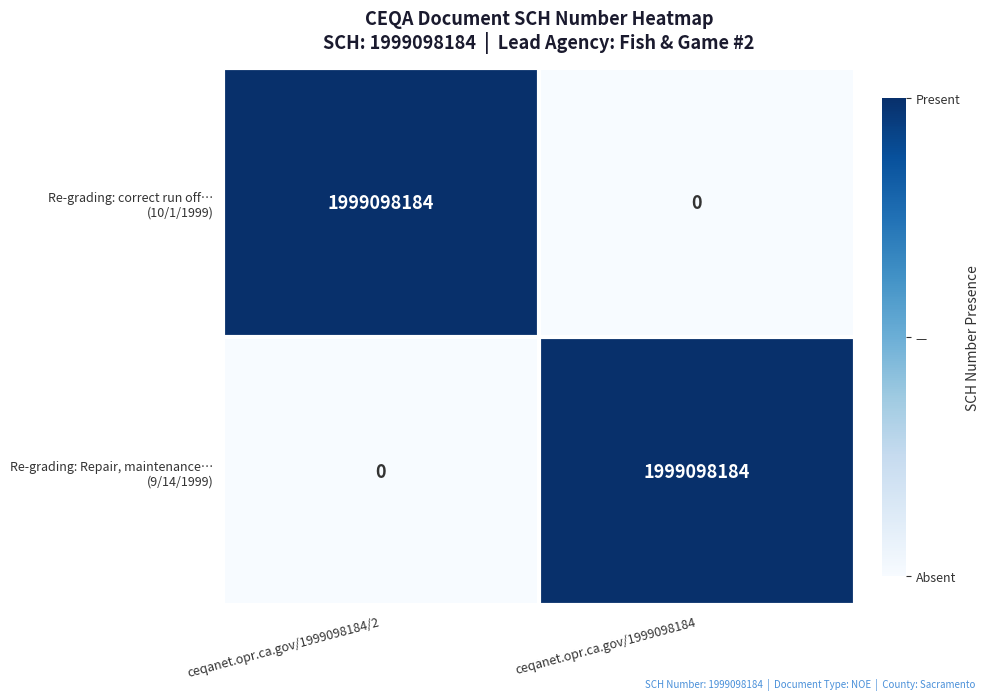

How many series are shown in this chart?

2